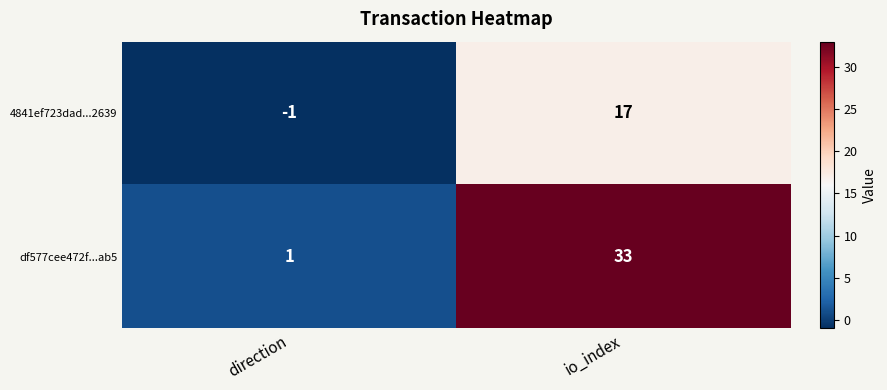

What is the difference between the highest and lowest values at direction?

2